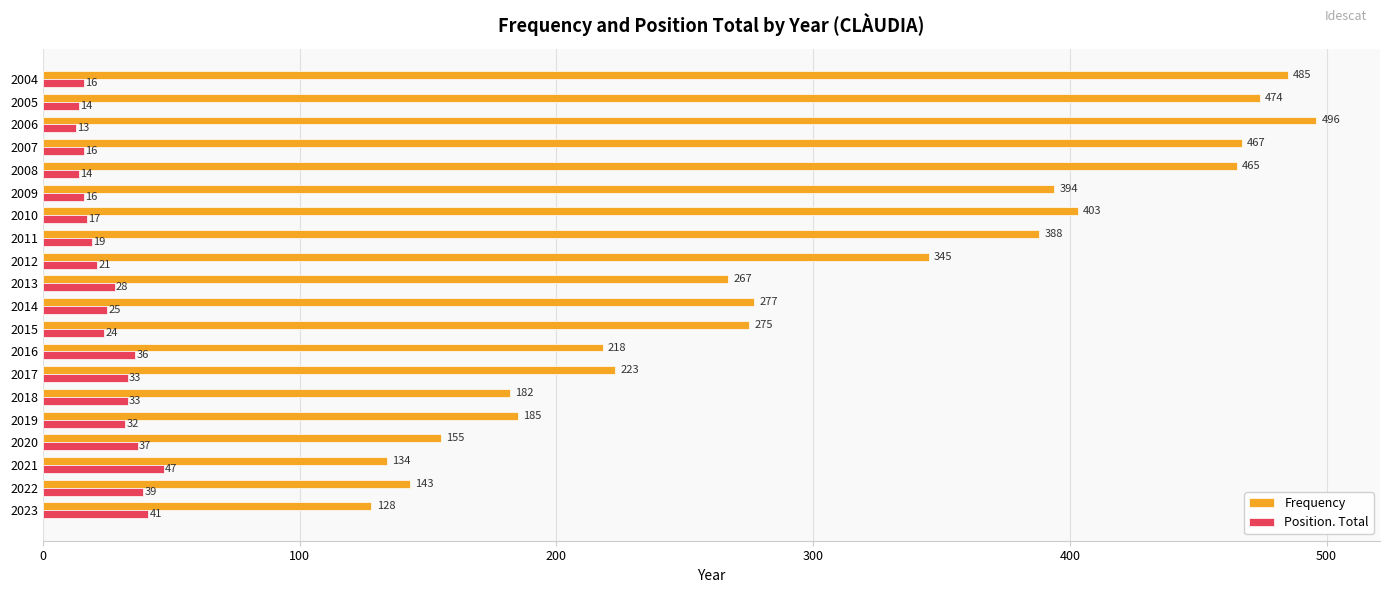

What is the difference between the second highest and second lowest values in the Position. Total series?

27